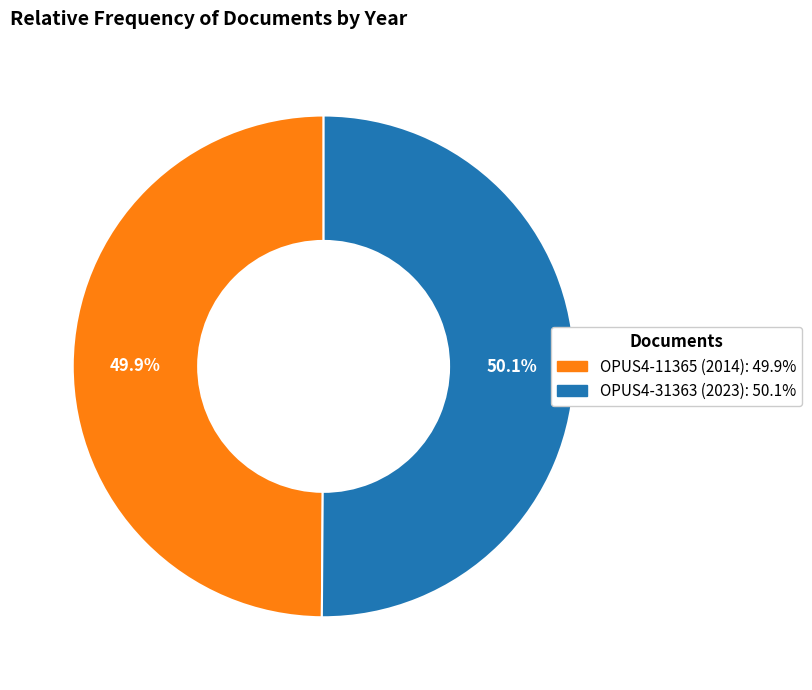

How many slices are in this pie chart?

2